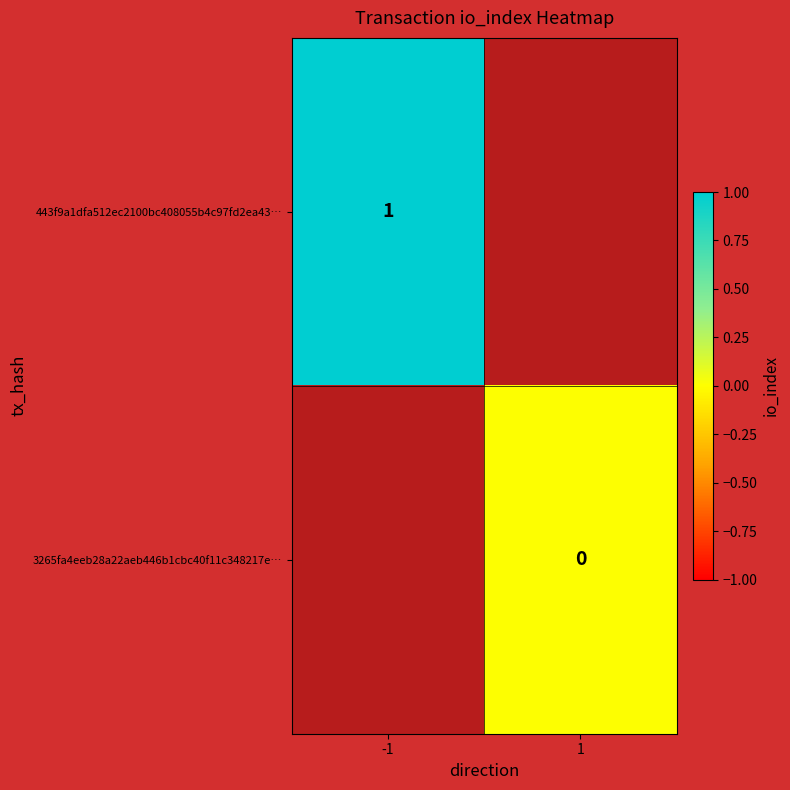

The 443f9a1dfa512ec2100bc408055b4c97fd2ea43… series shows 1 at -1. True or false?

True